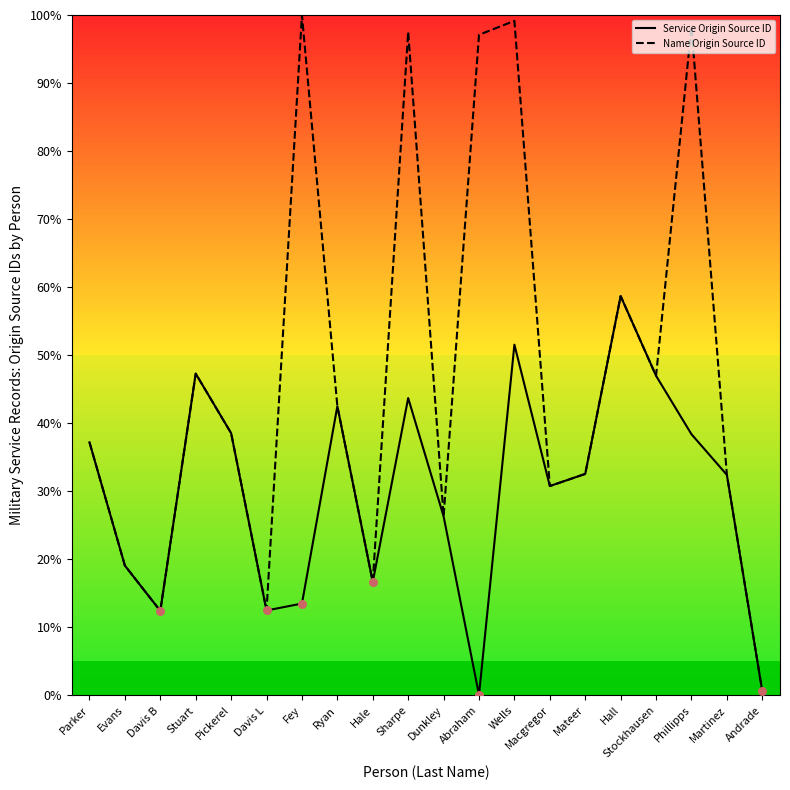

What is the total value across all series at Davis L?

25.0